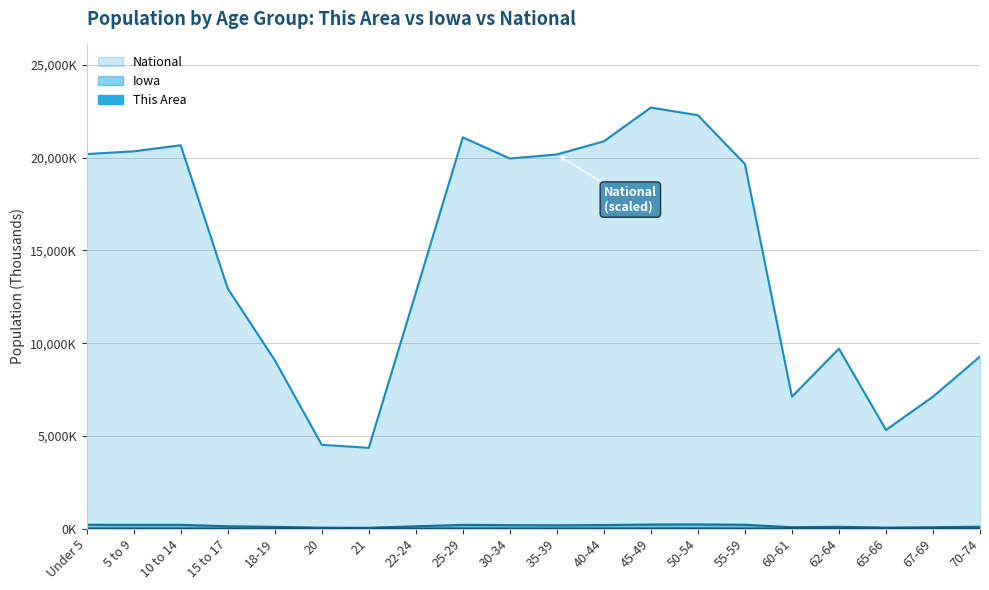

Reading left to right, transcribe all the data shown in this chart.

This Area: 3.5	3.5	3.5	2.4	2.0	1.0	1.0	1.9	2.8	2.8	2.7	3.3	4.1	4.6	4.0	1.5	1.9	1.2	1.6	2.4
Iowa: 202.1	200.6	200.9	124.3	92.5	47.2	44.7	121.4	197.8	184.7	177.1	187.4	216.5	223.2	204.4	72.2	96.2	52.3	72.1	100.3
National: 20201.4	20348.7	20677.2	12954.3	9086.1	4519.1	4354.3	12712.6	21101.8	19962.1	20179.6	20891.0	22708.6	22298.1	19664.8	7113.7	9704.2	5319.9	7115.4	9278.2